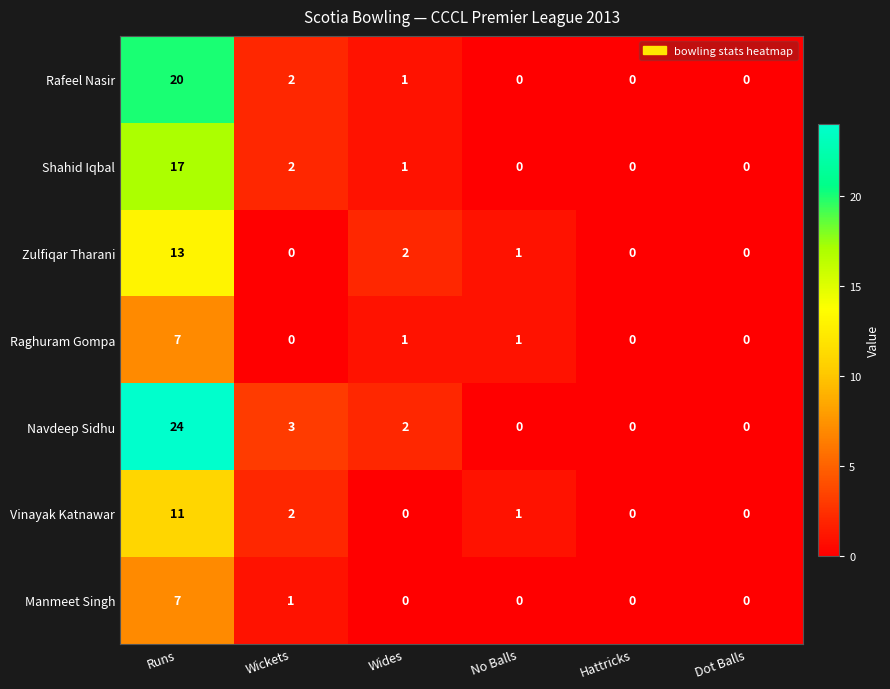

At which label does Zulfiqar Tharani first exceed 1?

Runs